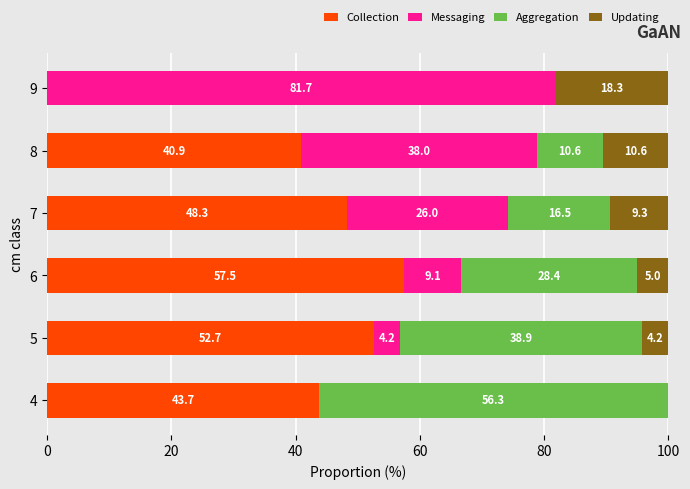

What is the total value across all series at 4?

100.0